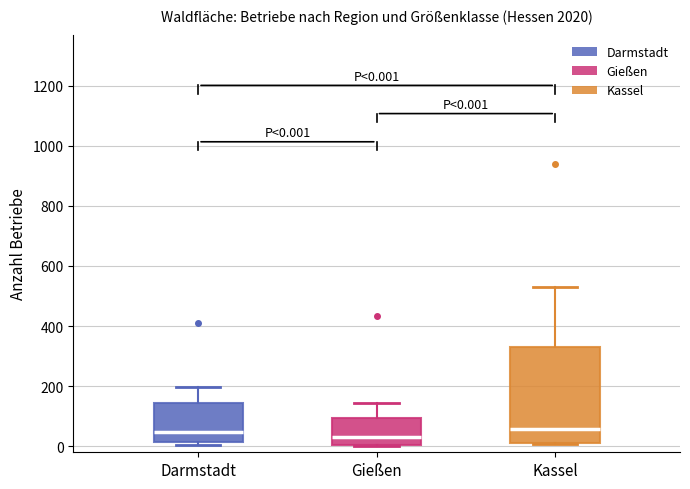

Comparing the boxes themselves (not the whiskers), which one is the tallest?

Kassel